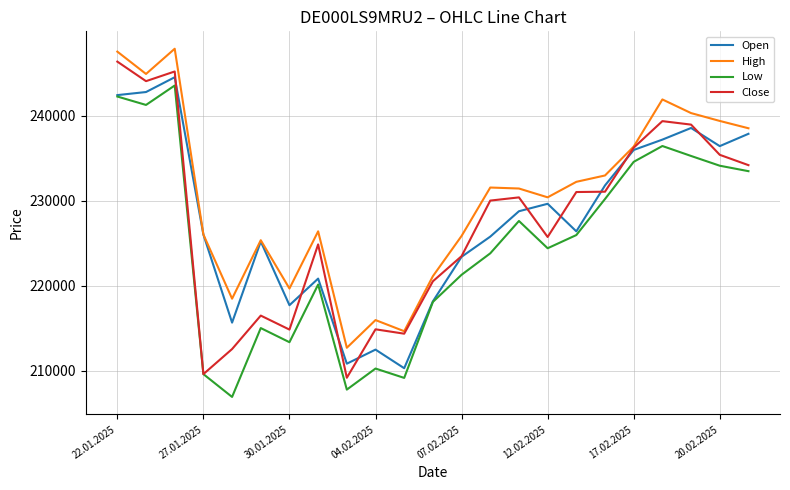

What is the greatest value displayed?

247846